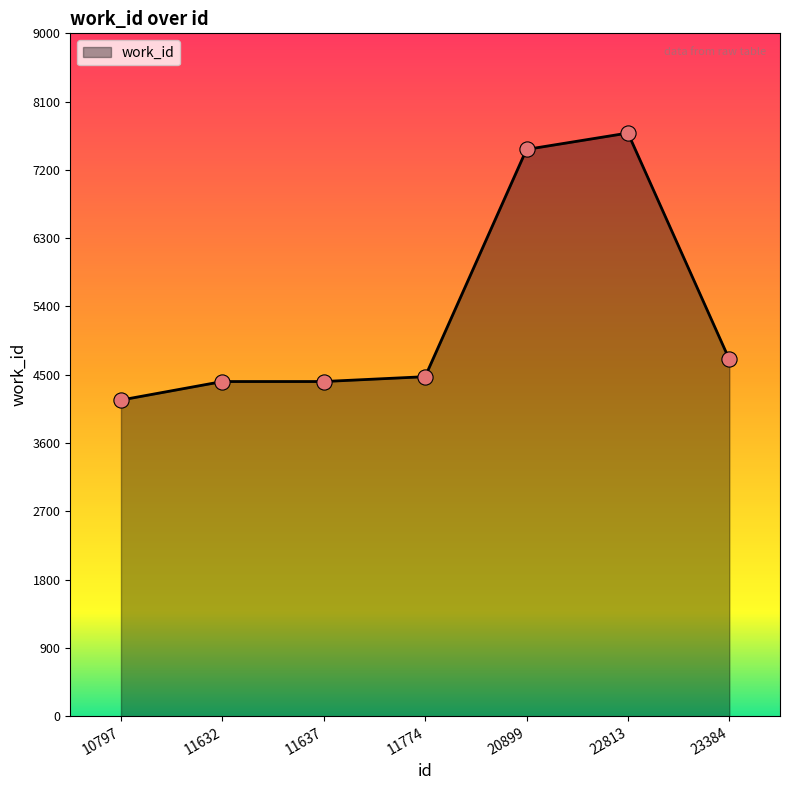

Between 20899 and 23384, which is larger?

20899